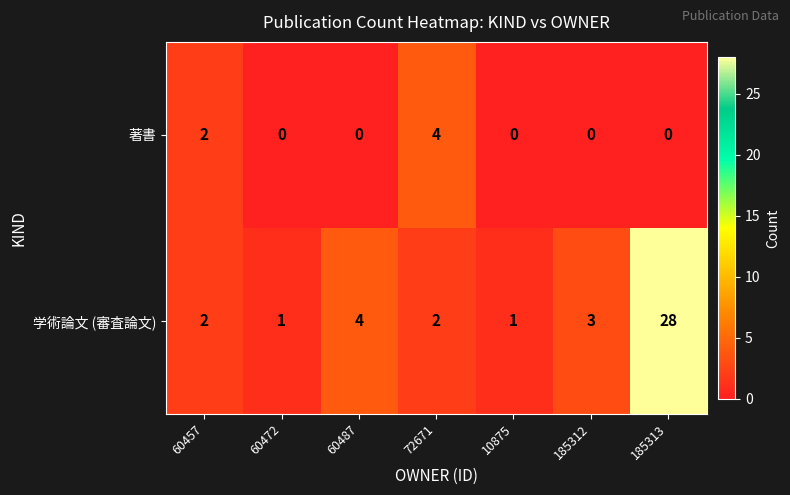

Reading right to left, list all the values displayed in this chart.

著書: 0	0	0	4	0	0	2
学術論文 (審査論文): 28	3	1	2	4	1	2